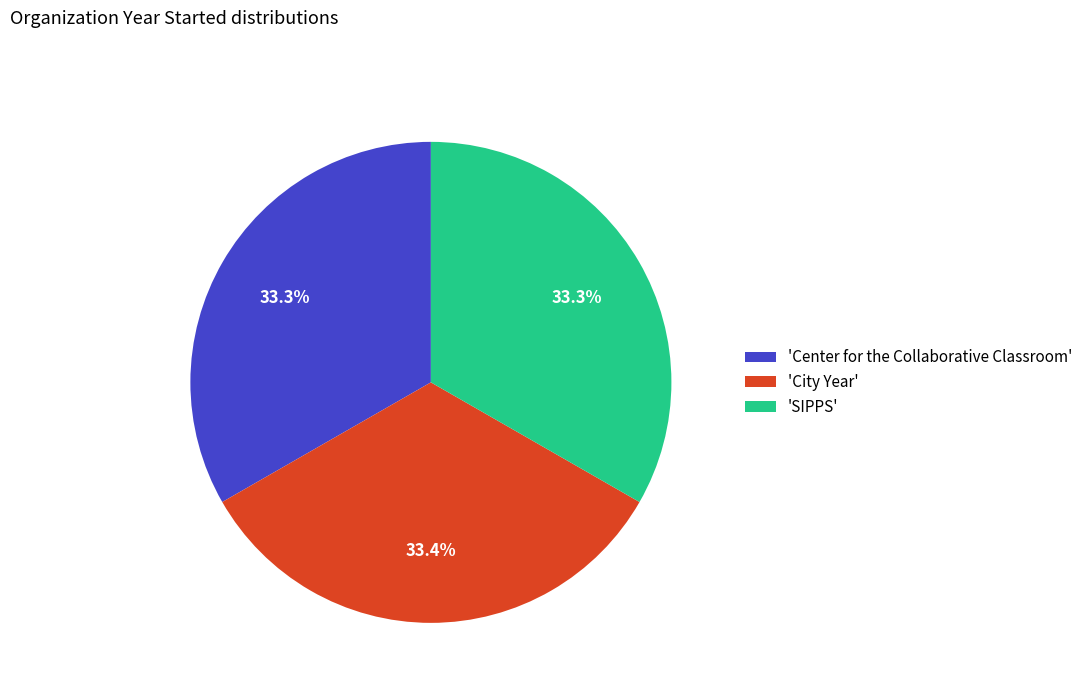

Is there a majority slice in this chart?

No